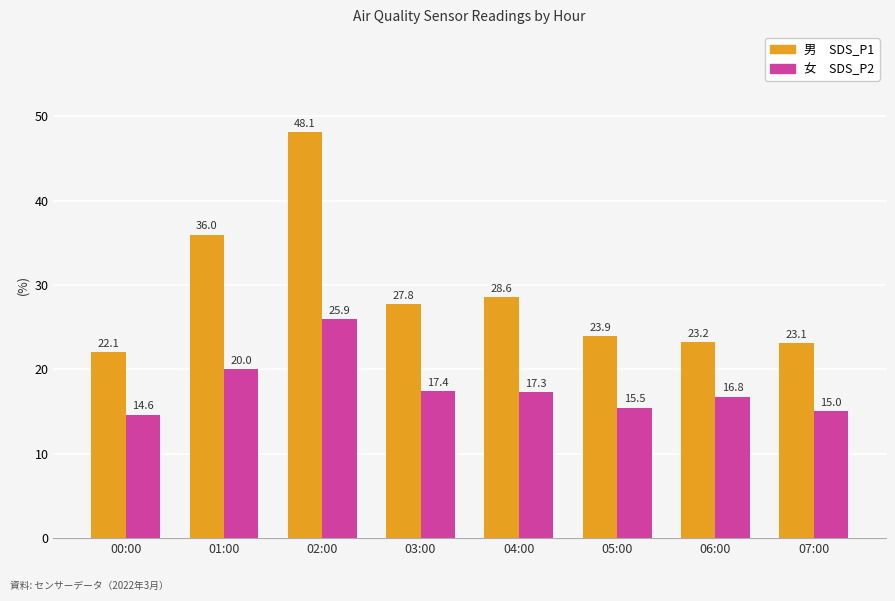

What is the smallest value displayed?

14.6